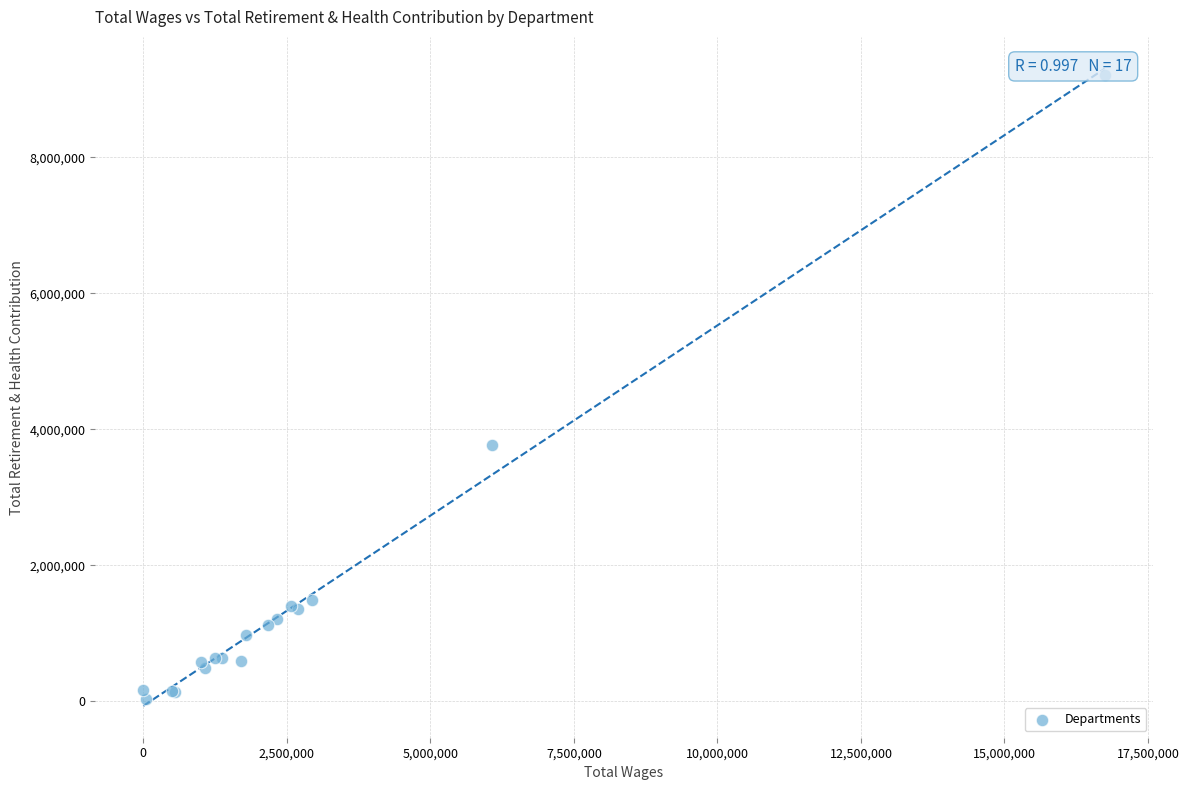

What Y value in the scatter plot is closest to 4616519?

3775568